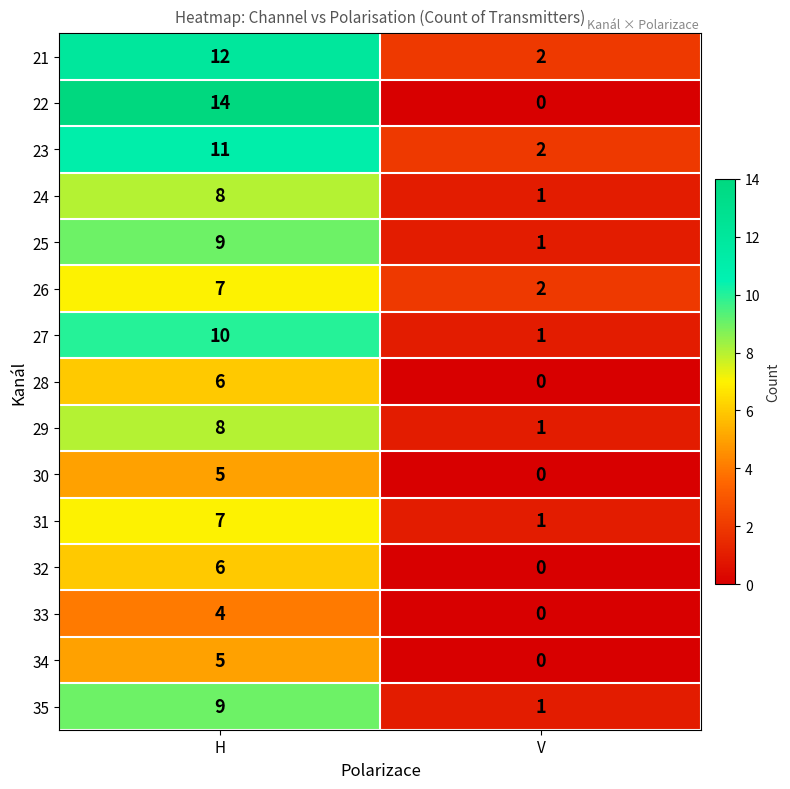

At how many categories does at least one series exceed 8?

1